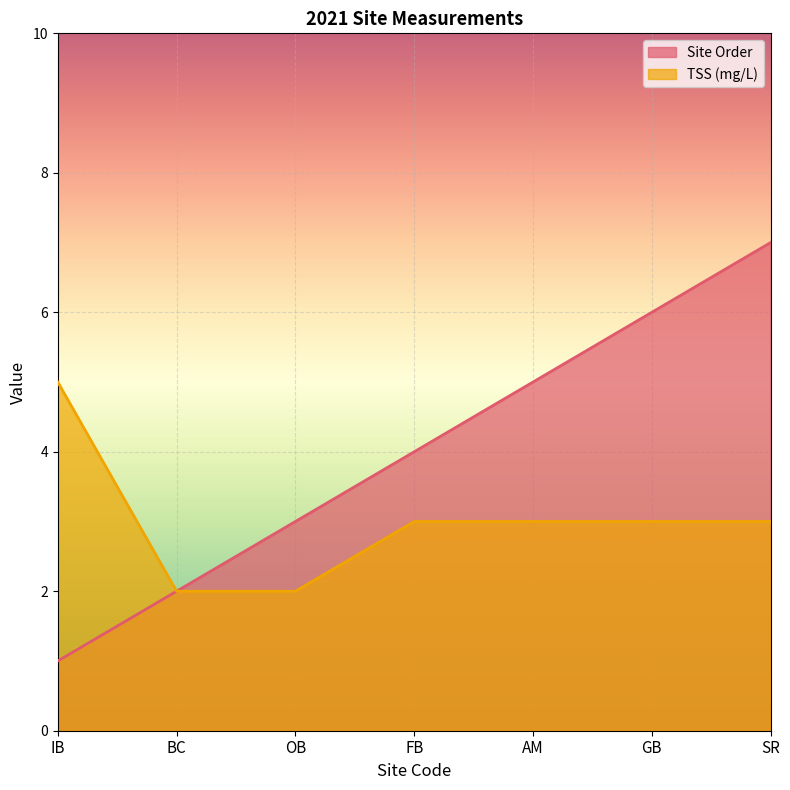

True or false: TSS (mg/L) has more than 0 interior local peaks.

False